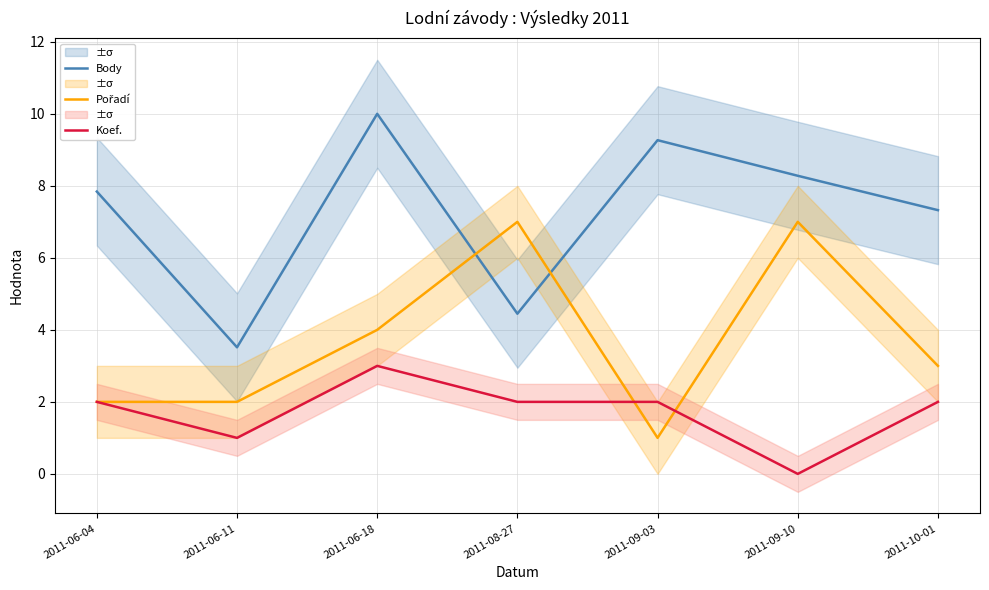

Reading left to right, what are all the values shown in this chart?

Body: 7.8	3.5	10.0	4.4	9.3	8.3	7.3
Pořadí: 2.0	2.0	4.0	7.0	1.0	7.0	3.0
Koef.: 2.0	1.0	3.0	2.0	2.0	0.0	2.0